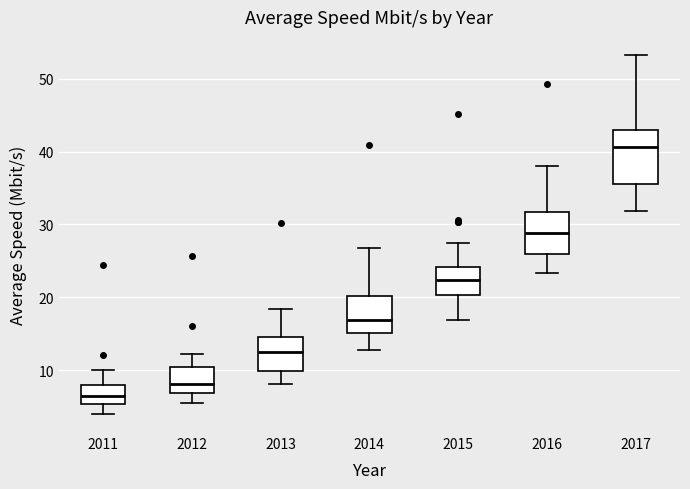

Reading left to right, read every box against the y-axis: the position of its median line, the range the box covers, and the ends of its whiskers. The values are not printed on the chart, so give them approximately, as read against the axis.

2011: median 6, box 5 to 8, whiskers 4 to 10
2012: median 8, box 7 to 10, whiskers 5 to 12
2013: median 12, box 10 to 15, whiskers 8 to 18
2014: median 17, box 15 to 20, whiskers 13 to 27
2015: median 22, box 20 to 24, whiskers 17 to 28
2016: median 29, box 26 to 32, whiskers 23 to 38
2017: median 41, box 36 to 43, whiskers 32 to 53